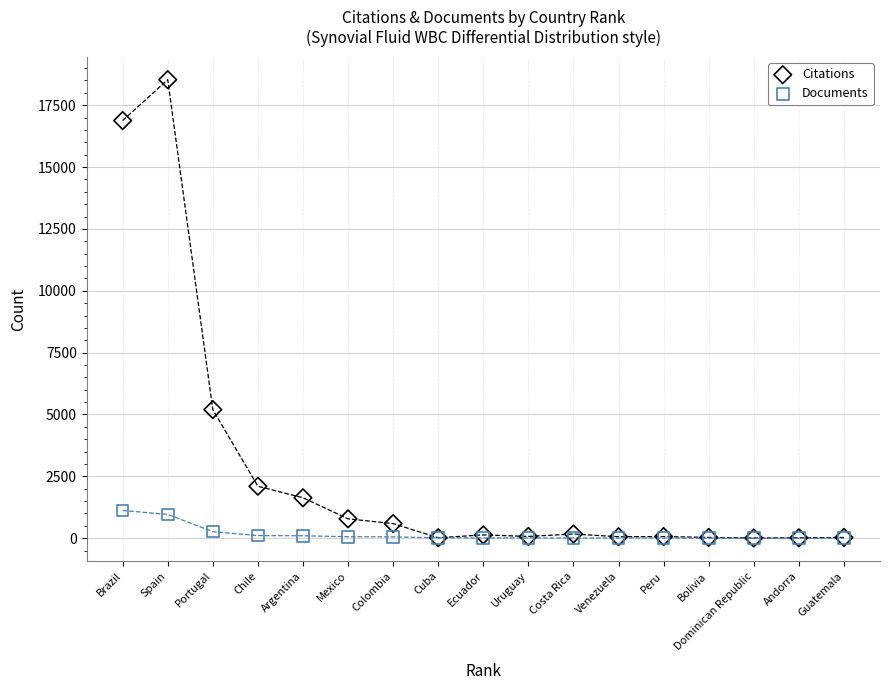

What are all the series names shown in the legend?

Citations, Documents